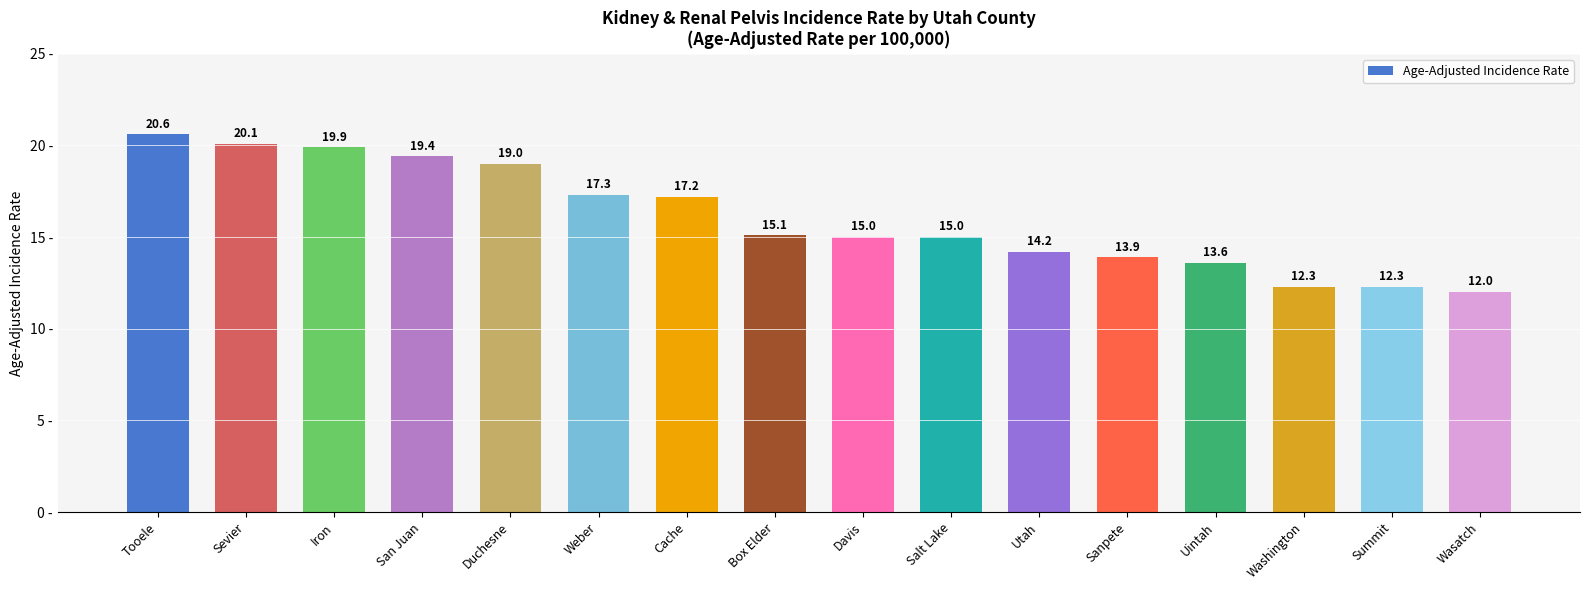

Reading right to left, extract all data points from this chart.

Wasatch=12.0	Summit=12.3	Washington=12.3	Uintah=13.6	Sanpete=13.9	Utah=14.2	Salt Lake=15.0	Davis=15.0	Box Elder=15.1	Cache=17.2	Weber=17.3	Duchesne=19.0	San Juan=19.4	Iron=19.9	Sevier=20.1	Tooele=20.6